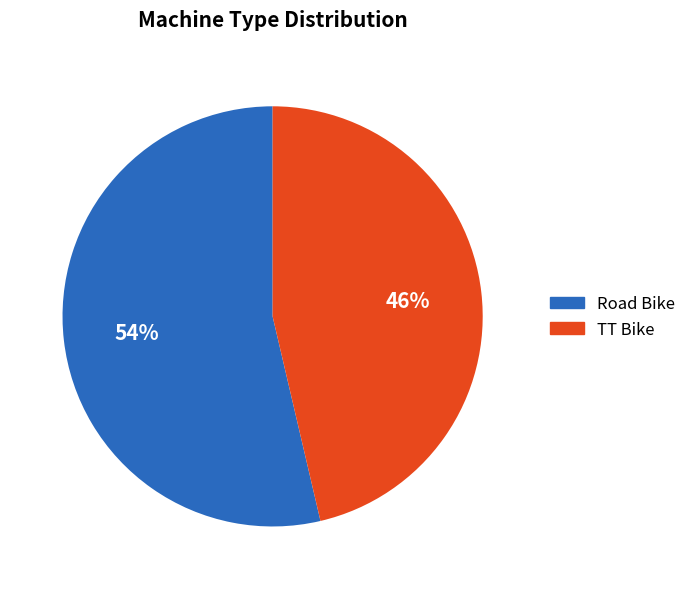

Do Road Bike and TT Bike together represent more than half of the pie?

Yes